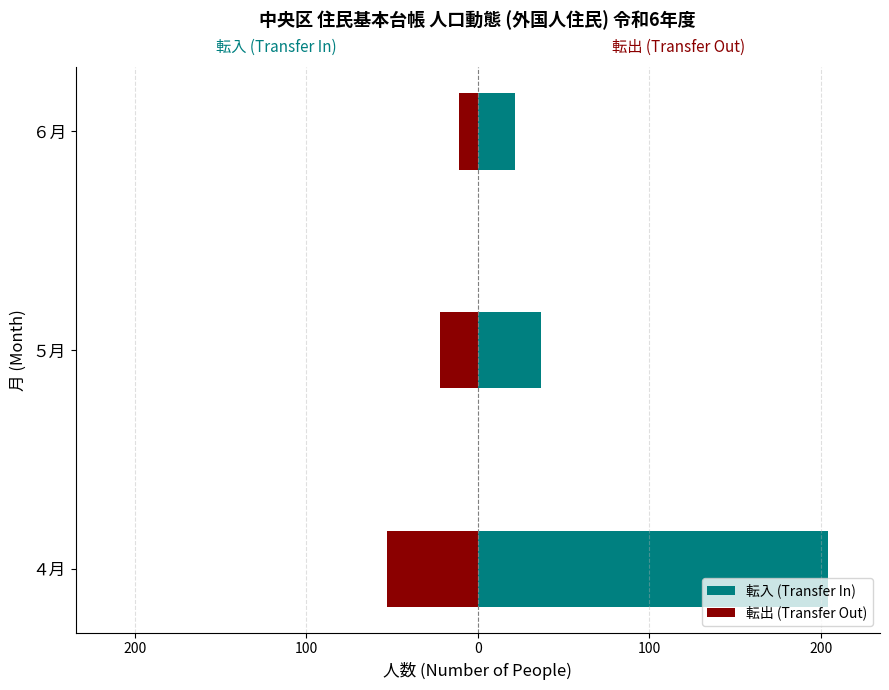

What is the value of the 転入 (Transfer In) bar at the 3rd from the left?

22